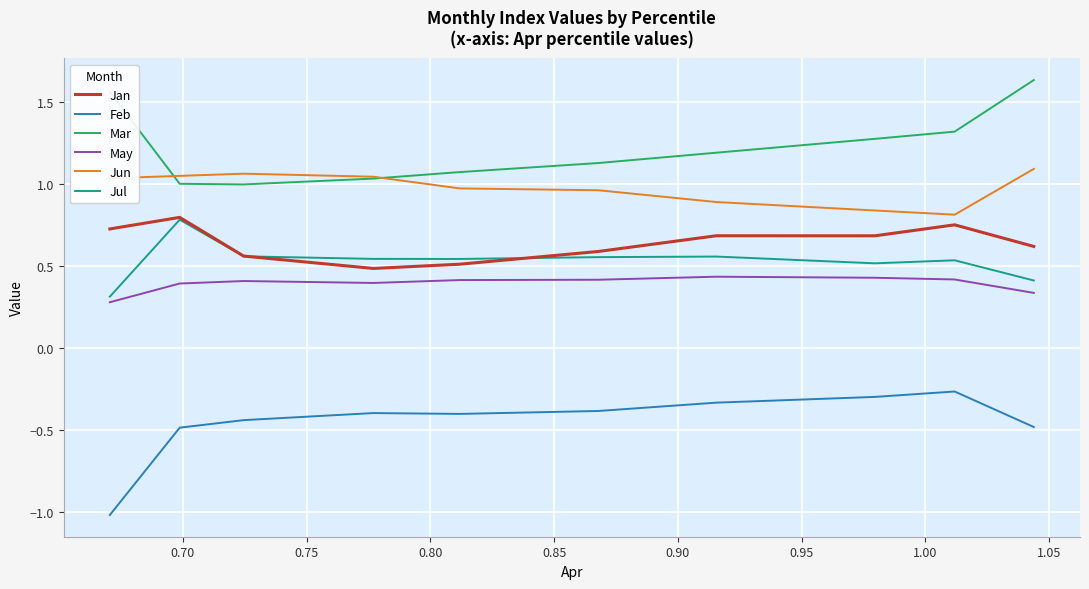

True or false: Jun and Feb intersect in this chart.

False